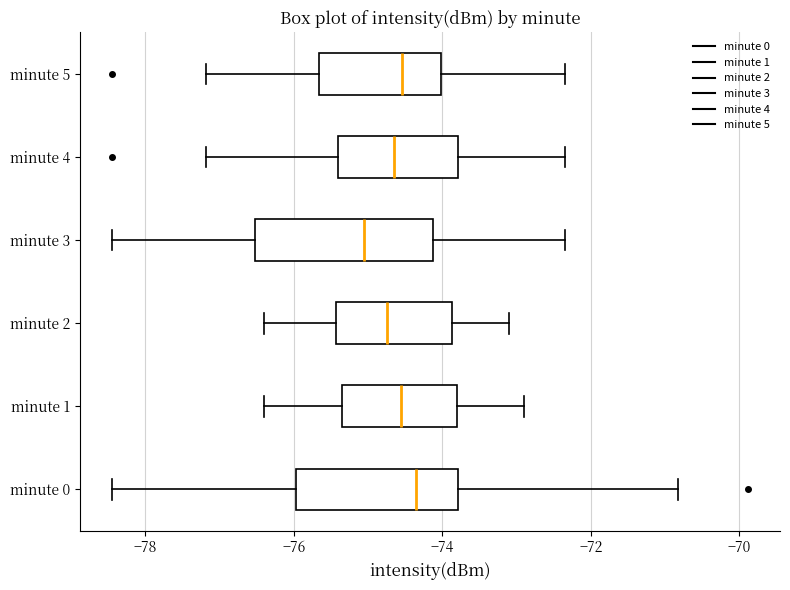

Reading bottom to top, read every box against the x-axis: the position of its median line, the range the box covers, and the ends of its whiskers. The values are not printed on the chart, so give them approximately, as read against the axis.

minute 0: median -74.4, box -76.0 to -73.8, whiskers -78.4 to -70.8
minute 1: median -74.6, box -75.4 to -73.8, whiskers -76.4 to -72.8
minute 2: median -74.8, box -75.4 to -73.8, whiskers -76.4 to -73.0
minute 3: median -75.0, box -76.6 to -74.2, whiskers -78.4 to -72.4
minute 4: median -74.6, box -75.4 to -73.8, whiskers -77.2 to -72.4
minute 5: median -74.6, box -75.6 to -74.0, whiskers -77.2 to -72.4